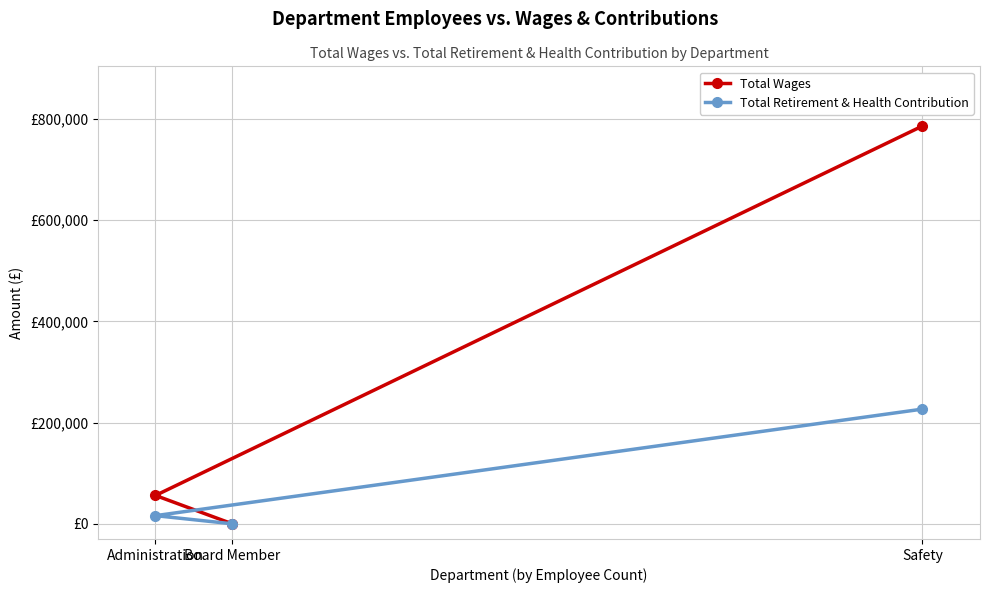

Rank the series at Administration from highest to lowest value.

Total Wages, Total Retirement & Health Contribution